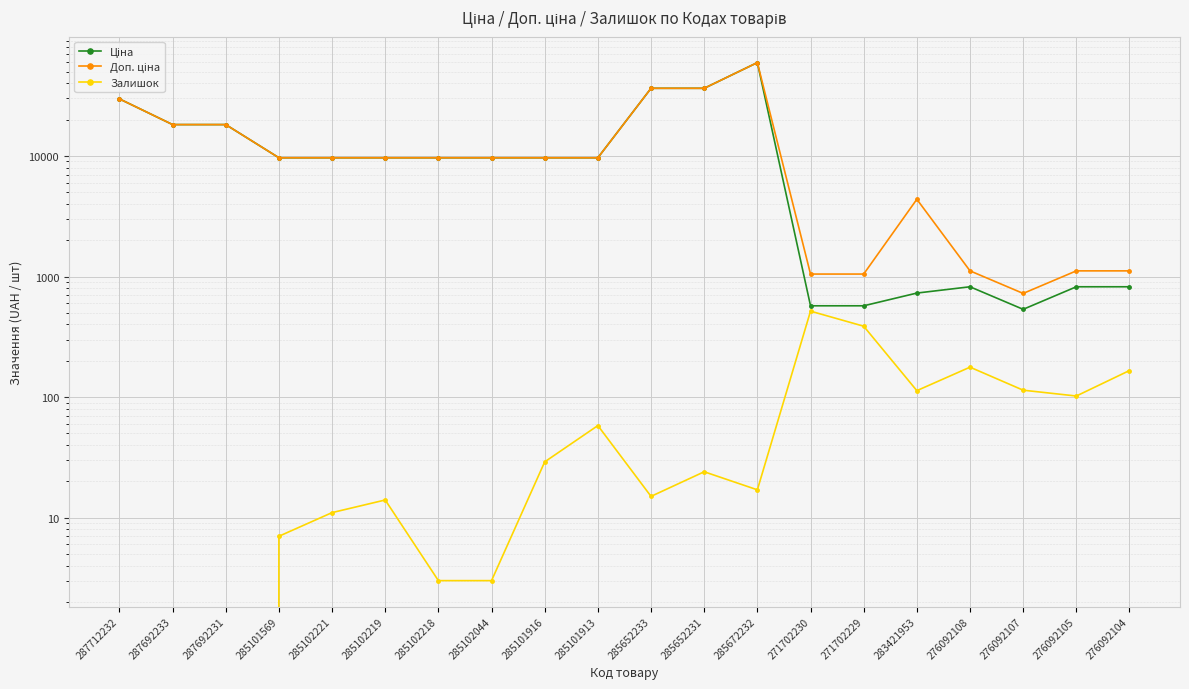

Reading left to right, transcribe all the data shown in this chart.

Ціна: 29761.5	18212.0	18212.0	9664.7	9664.7	9664.7	9664.7	9664.7	9664.7	9664.7	36424.0	36424.0	59523.0	571.6	571.6	728.8	822.0	534.3	822.0	822.0
Доп. ціна: 29761.5	18212.0	18212.0	9664.7	9664.7	9664.7	9664.7	9664.7	9664.7	9664.7	36424.0	36424.0	59523.0	1048.0	1048.0	4372.9	1114.0	724.0	1114.0	1114.0
Залишок: 0.0	0.0	0.0	7.0	11.0	14.0	3.0	3.0	29.0	58.0	15.0	24.0	17.0	516.0	387.0	113.0	177.0	114.0	102.0	166.0